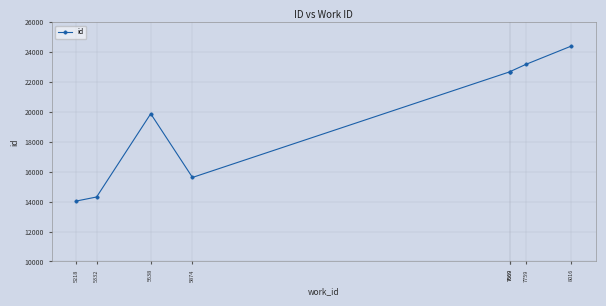

List the labels in order of value, largest first.

8016, 7759, 7669, 7669, 5638, 5874, 5332, 5218